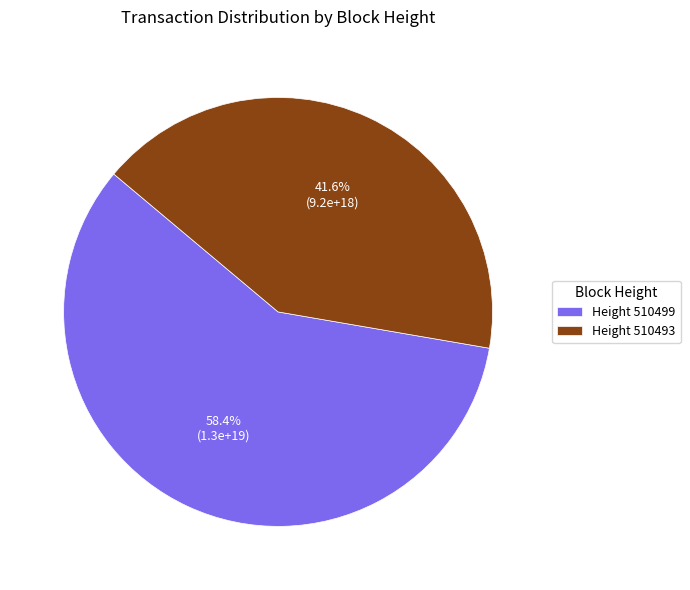

Approximately how many times larger is the value at Height 510499 compared to Height 510493?

1.4